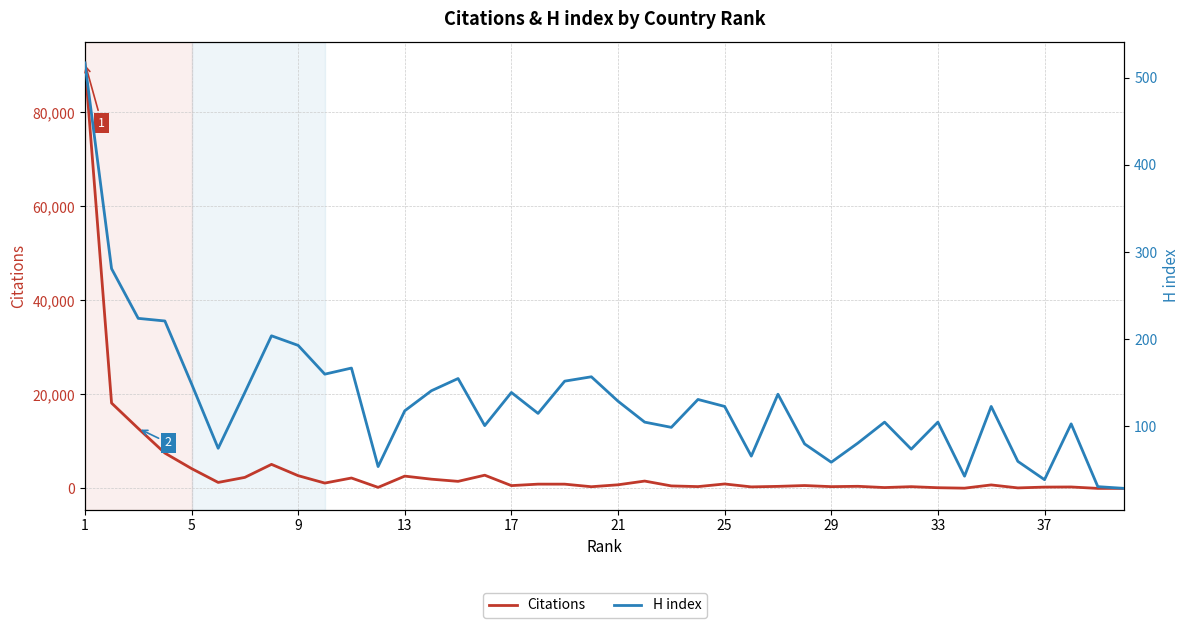

Which series ends up on top after the final intersection of Citations and H index?

H index